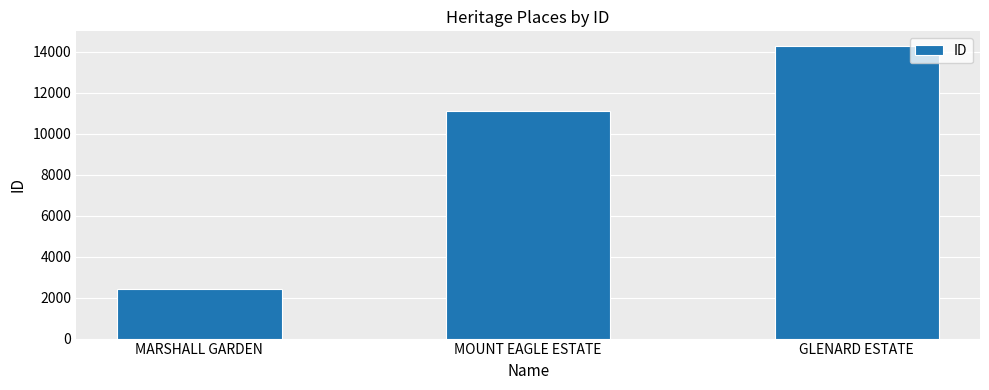

Which category has the highest value across all series?

GLENARD ESTATE